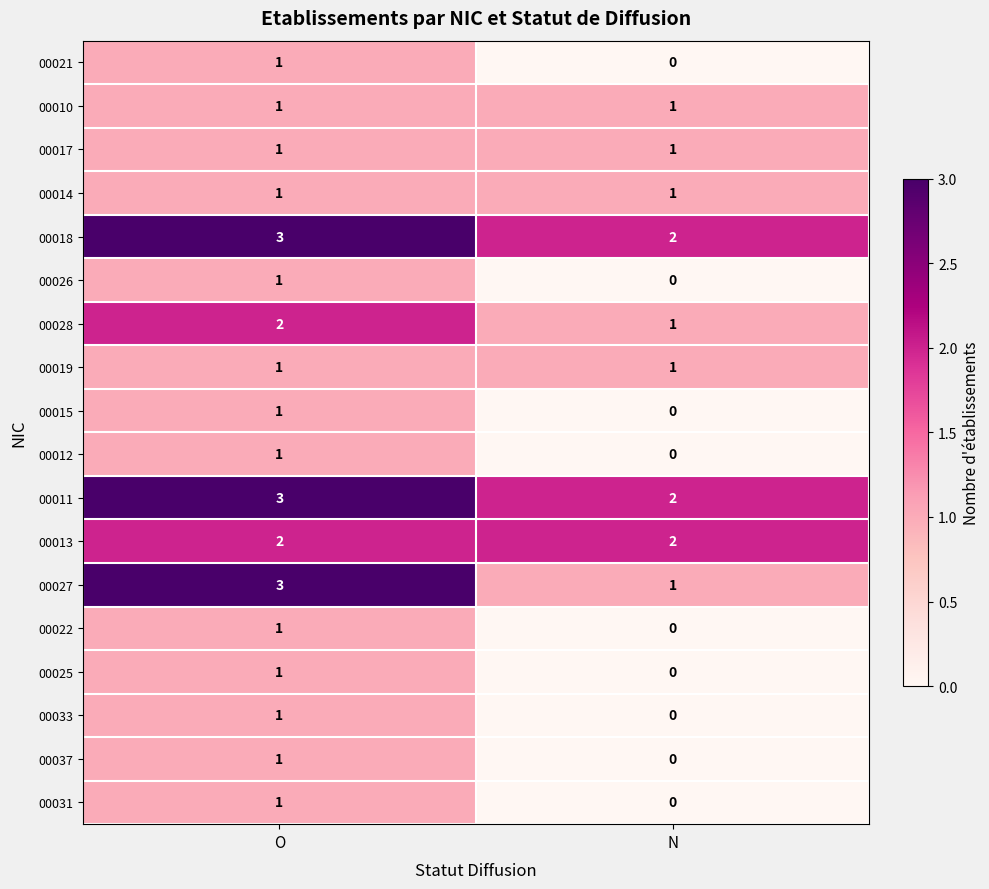

Which label corresponds to the smallest value in the chart?

N